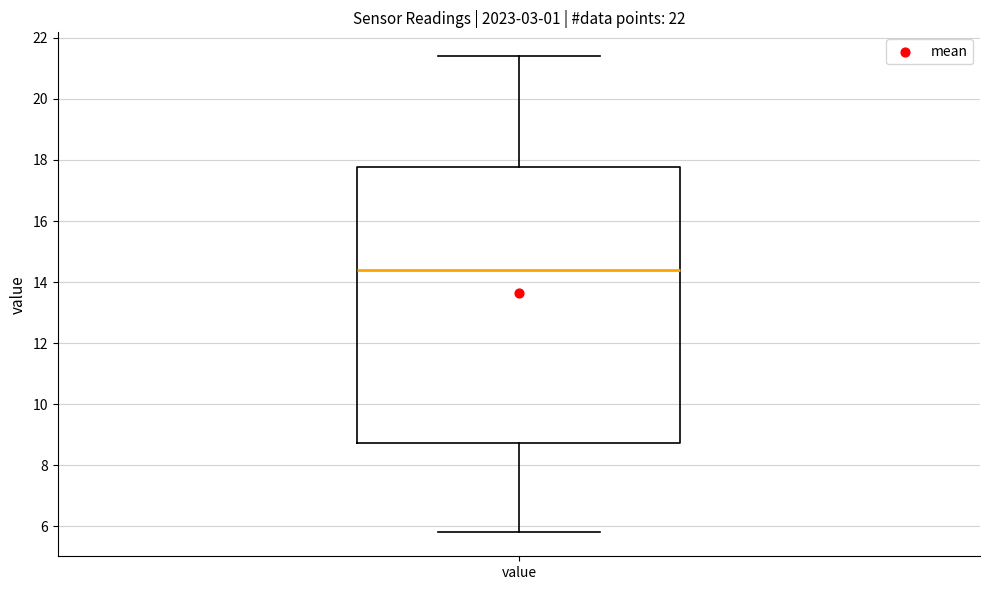

Transcribe this box plot: give where the median line is, the range the box spans, and where the two whiskers end, as read against the y-axis. The values are not printed on the chart, so give them approximately, as read against the axis.

median 14.4, box 8.8 to 17.8, whiskers 5.8 to 21.4